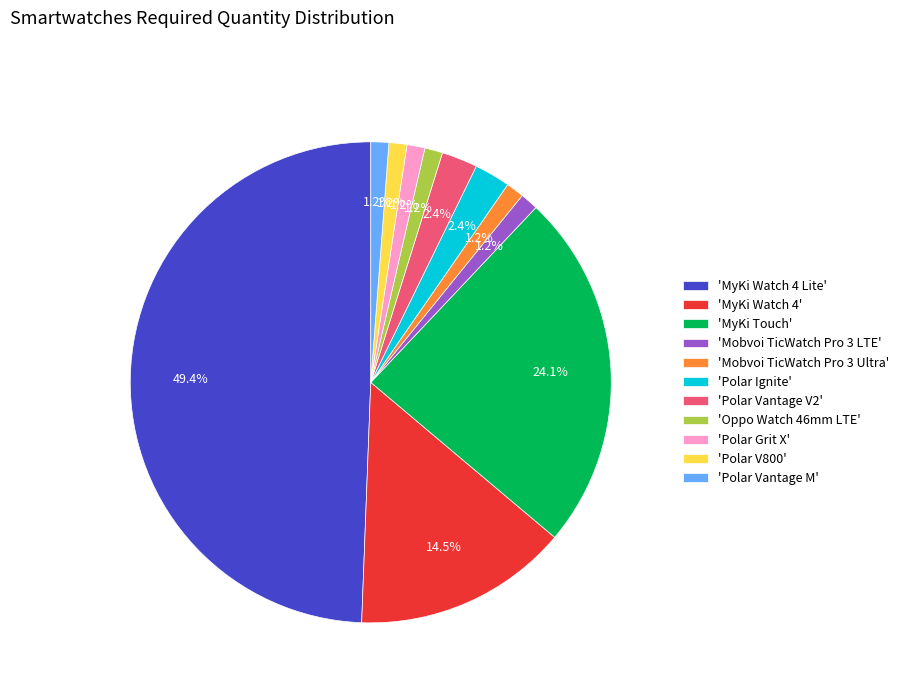

How much of the chart is everything except 'MyKi Watch 4 Lite'?

50.6%